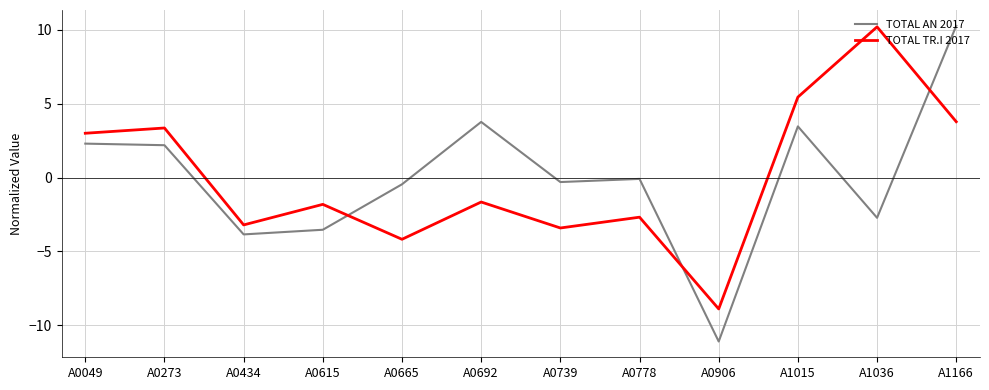

At A1166, list the series in order from largest to smallest.

TOTAL AN 2017, TOTAL TR.I 2017